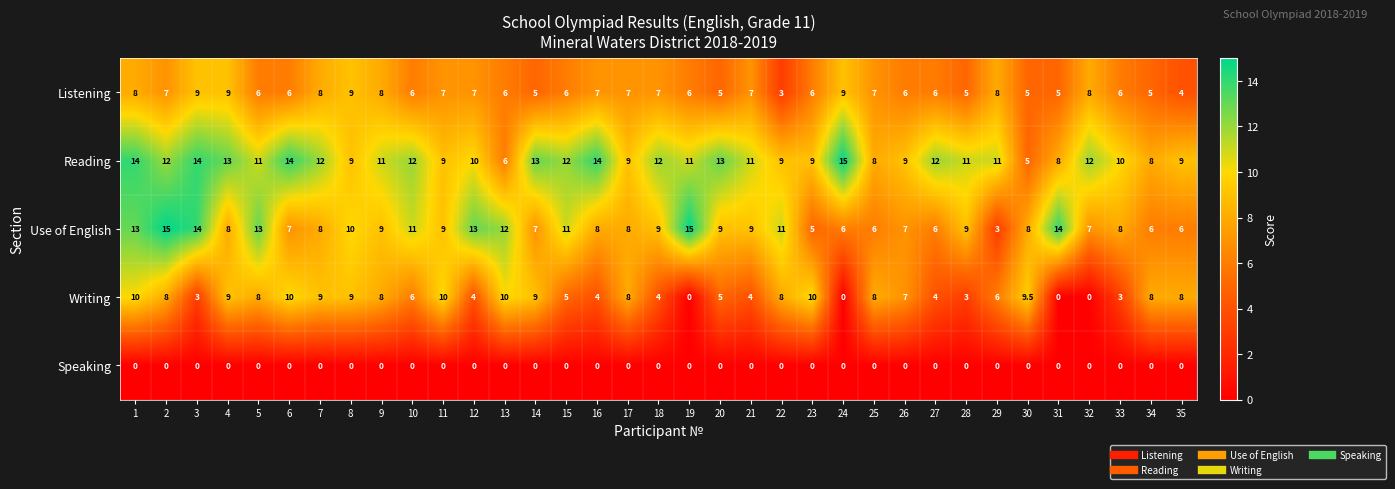

The value of Speaking at 30 is 0.0. True or false?

True